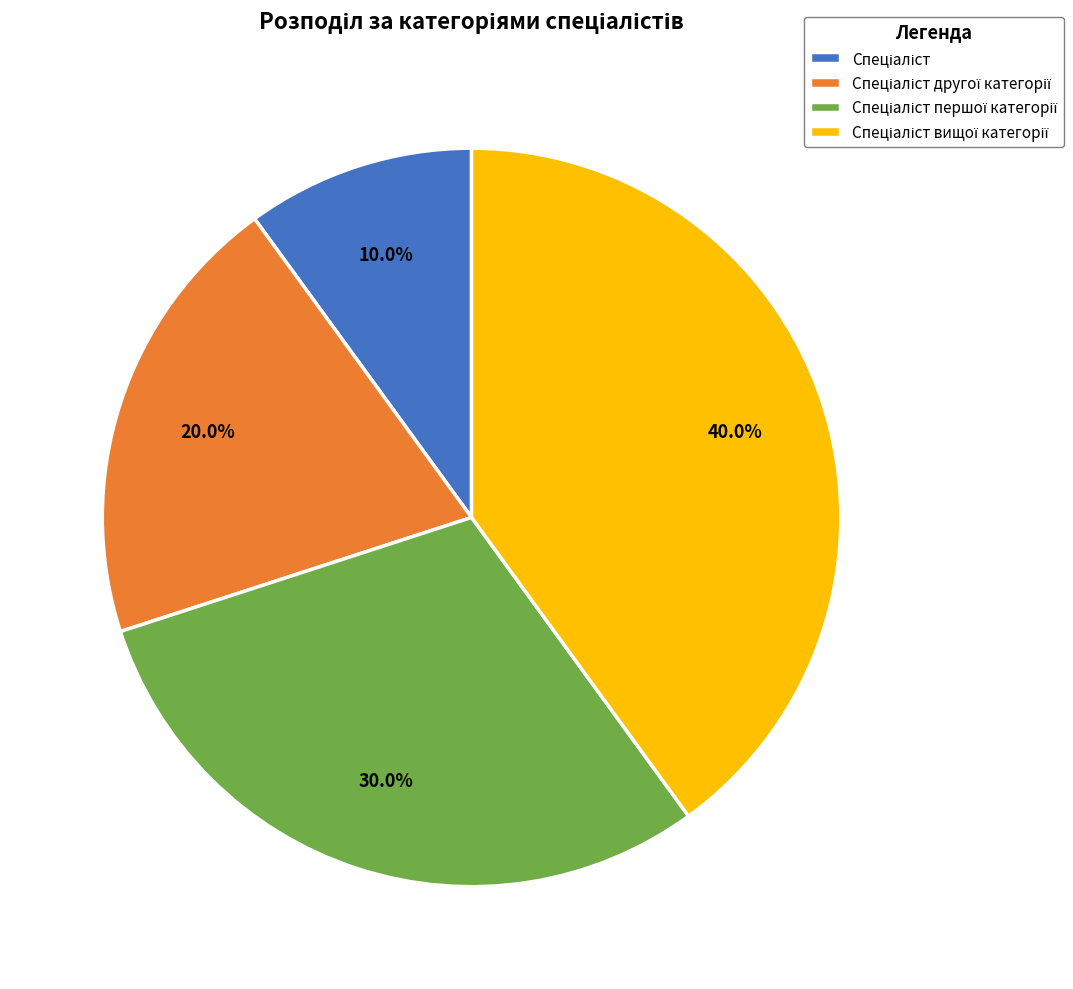

To the nearest percent, what is the average slice percentage?

25%